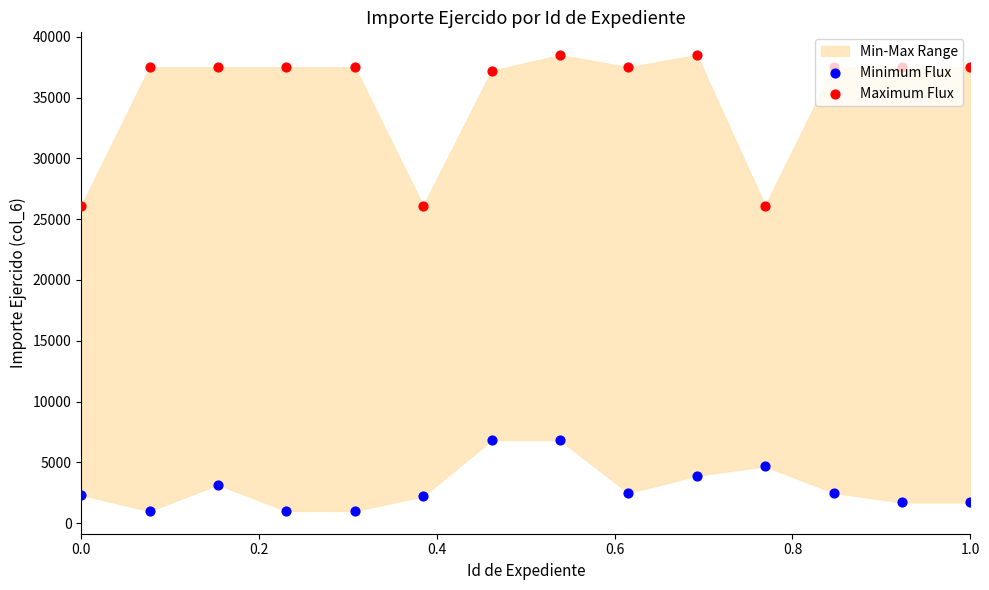

Which series has the largest Y range (max minus min)?

Maximum Flux